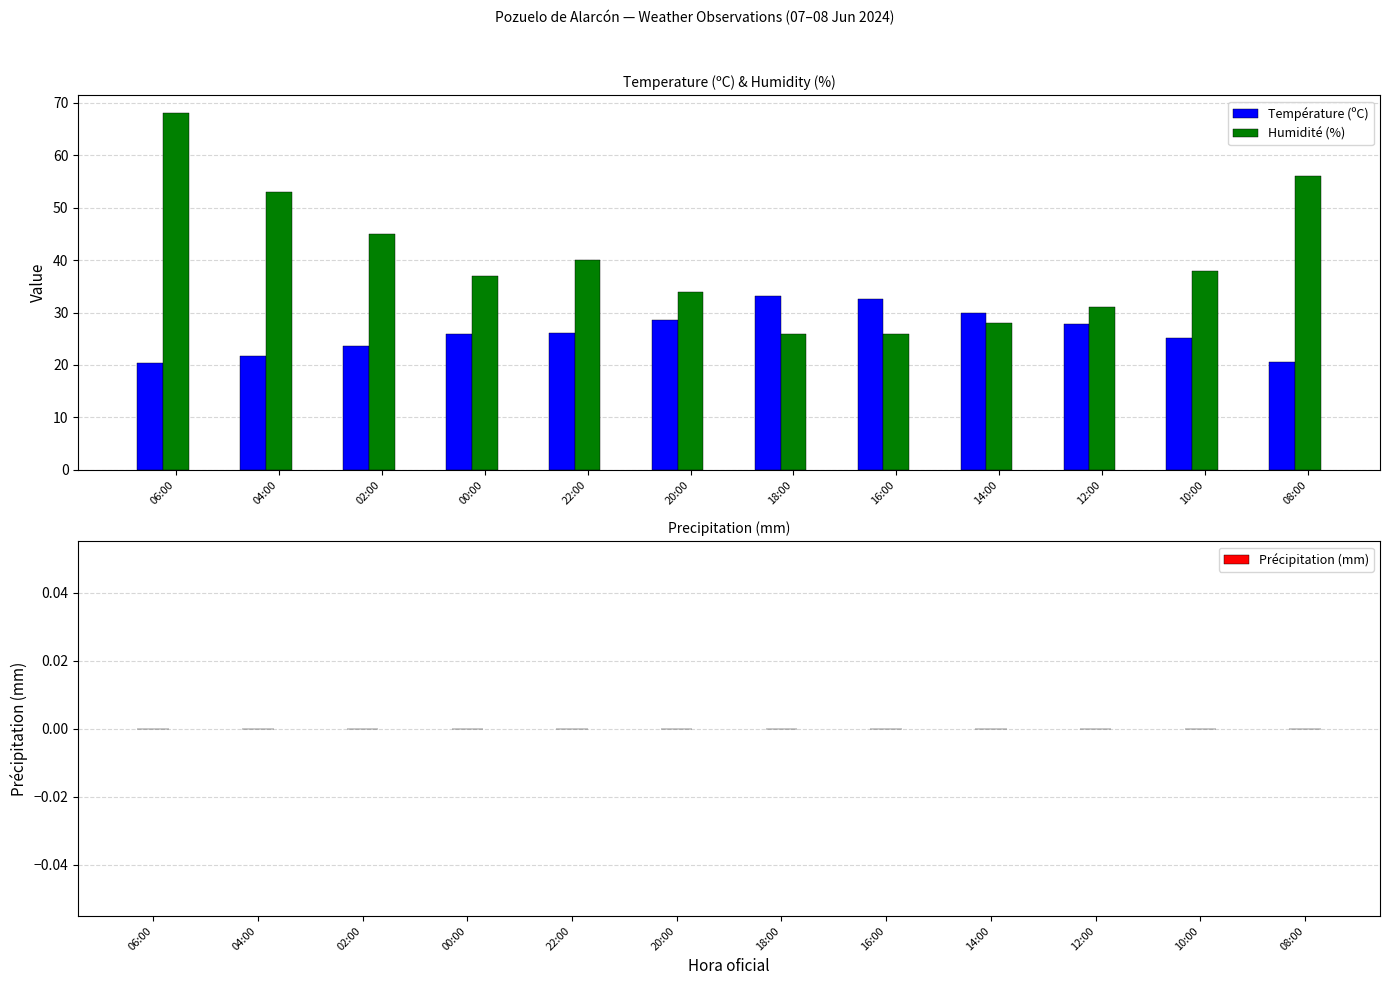

At which category does the chart reach its peak across all series?

06:00